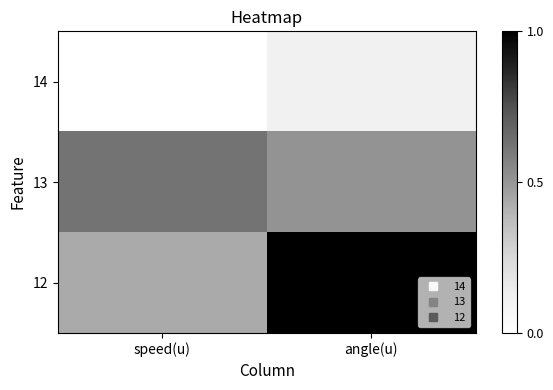

At which category does the chart reach its peak across all series?

angle(u)